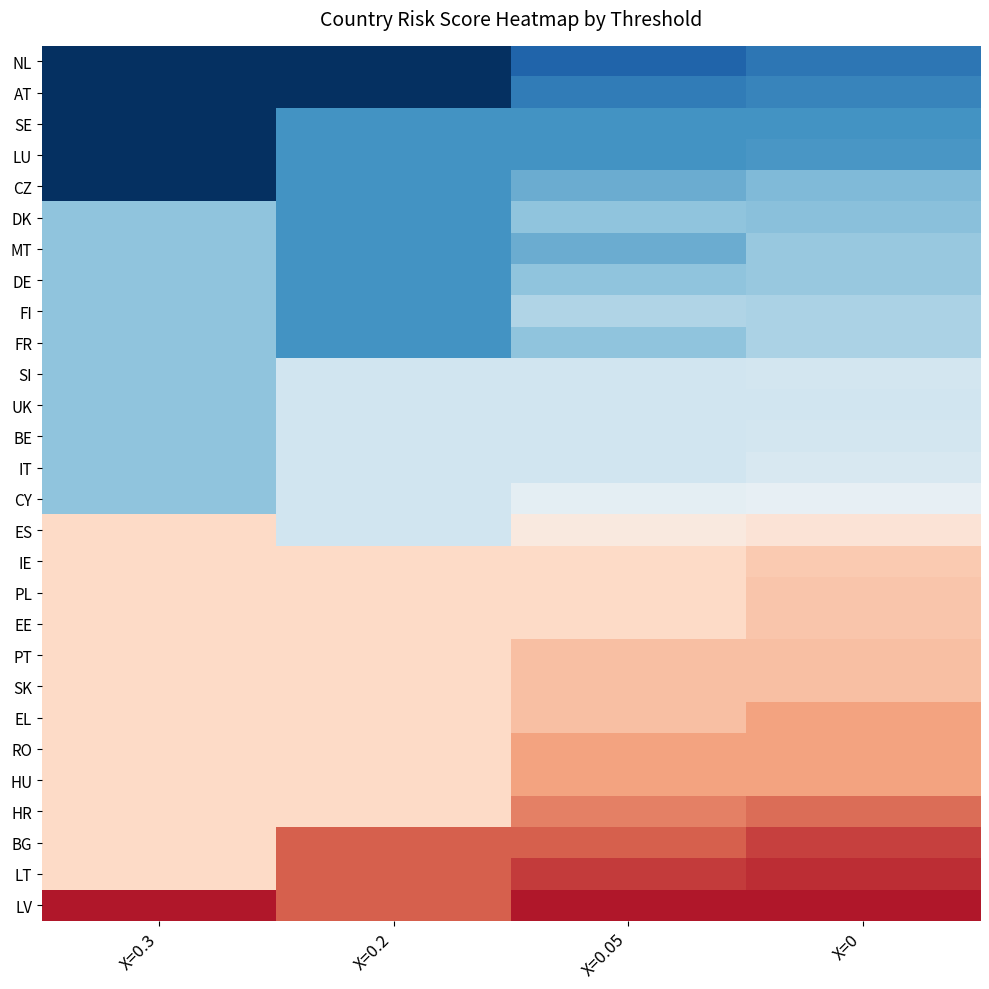

Reading left to right, what are all the values shown in this chart?

NL: X=0.3=0.0	X=0.2=0.0	X=0.05=0.1	X=0=0.1
AT: X=0.3=0.0	X=0.2=0.0	X=0.05=0.1	X=0=0.2
SE: X=0.3=0.0	X=0.2=0.2	X=0.05=0.2	X=0=0.2
LU: X=0.3=0.0	X=0.2=0.2	X=0.05=0.2	X=0=0.2
CZ: X=0.3=0.0	X=0.2=0.2	X=0.05=0.2	X=0=0.3
DK: X=0.3=0.3	X=0.2=0.2	X=0.05=0.3	X=0=0.3
MT: X=0.3=0.3	X=0.2=0.2	X=0.05=0.2	X=0=0.3
DE: X=0.3=0.3	X=0.2=0.2	X=0.05=0.3	X=0=0.3
FI: X=0.3=0.3	X=0.2=0.2	X=0.05=0.3	X=0=0.3
FR: X=0.3=0.3	X=0.2=0.2	X=0.05=0.3	X=0=0.3
SI: X=0.3=0.3	X=0.2=0.4	X=0.05=0.4	X=0=0.4
UK: X=0.3=0.3	X=0.2=0.4	X=0.05=0.4	X=0=0.4
BE: X=0.3=0.3	X=0.2=0.4	X=0.05=0.4	X=0=0.4
IT: X=0.3=0.3	X=0.2=0.4	X=0.05=0.4	X=0=0.4
CY: X=0.3=0.3	X=0.2=0.4	X=0.05=0.5	X=0=0.5
ES: X=0.3=0.6	X=0.2=0.4	X=0.05=0.6	X=0=0.6
IE: X=0.3=0.6	X=0.2=0.6	X=0.05=0.6	X=0=0.6
PL: X=0.3=0.6	X=0.2=0.6	X=0.05=0.6	X=0=0.6
EE: X=0.3=0.6	X=0.2=0.6	X=0.05=0.6	X=0=0.6
PT: X=0.3=0.6	X=0.2=0.6	X=0.05=0.7	X=0=0.7
SK: X=0.3=0.6	X=0.2=0.6	X=0.05=0.7	X=0=0.7
EL: X=0.3=0.6	X=0.2=0.6	X=0.05=0.7	X=0=0.7
RO: X=0.3=0.6	X=0.2=0.6	X=0.05=0.7	X=0=0.7
HU: X=0.3=0.6	X=0.2=0.6	X=0.05=0.7	X=0=0.7
HR: X=0.3=0.6	X=0.2=0.6	X=0.05=0.8	X=0=0.8
BG: X=0.3=0.6	X=0.2=0.8	X=0.05=0.8	X=0=0.8
LT: X=0.3=0.6	X=0.2=0.8	X=0.05=0.8	X=0=0.9
LV: X=0.3=0.9	X=0.2=0.8	X=0.05=0.9	X=0=0.9